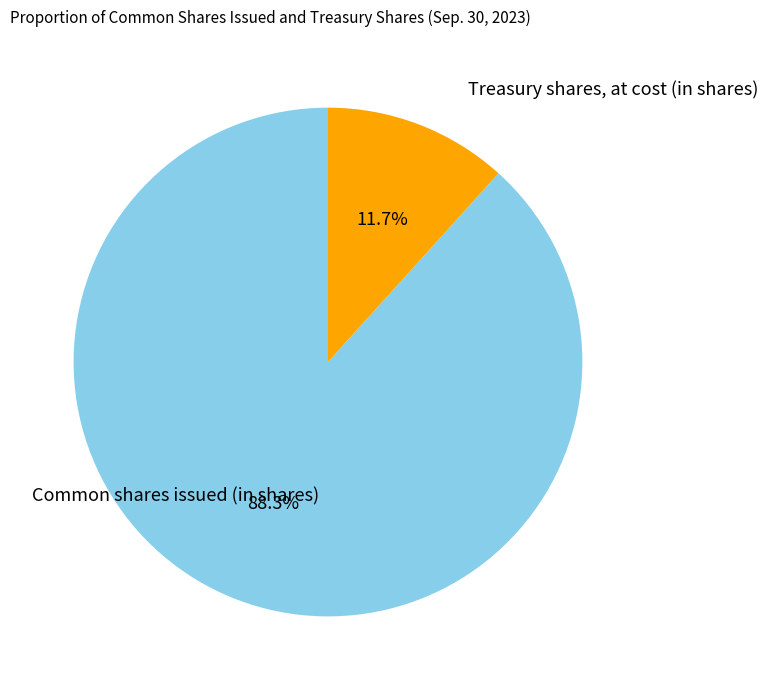

Does any single category account for the majority?

Yes